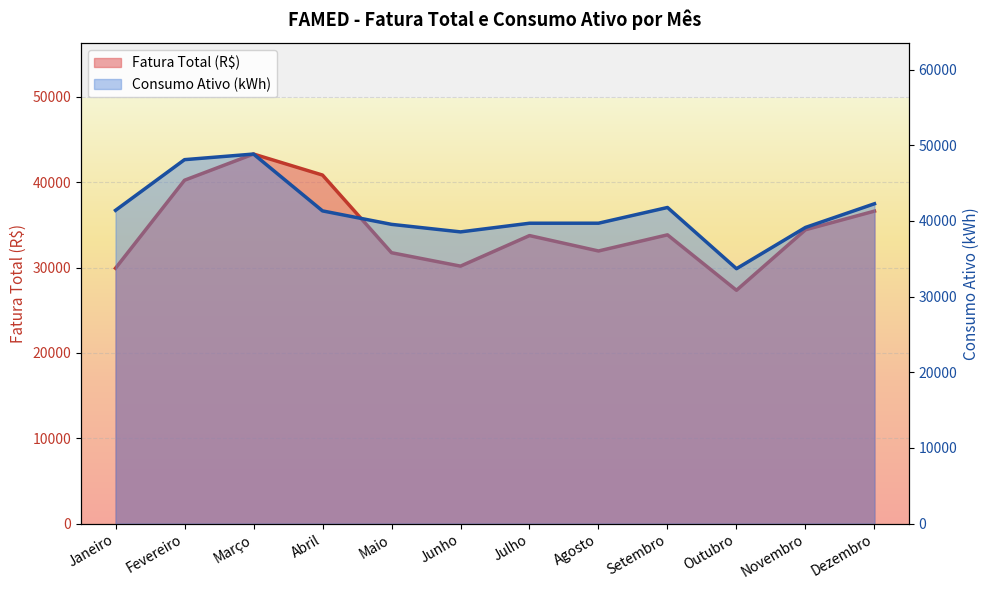

Between Julho and Dezembro, which is larger?

Dezembro